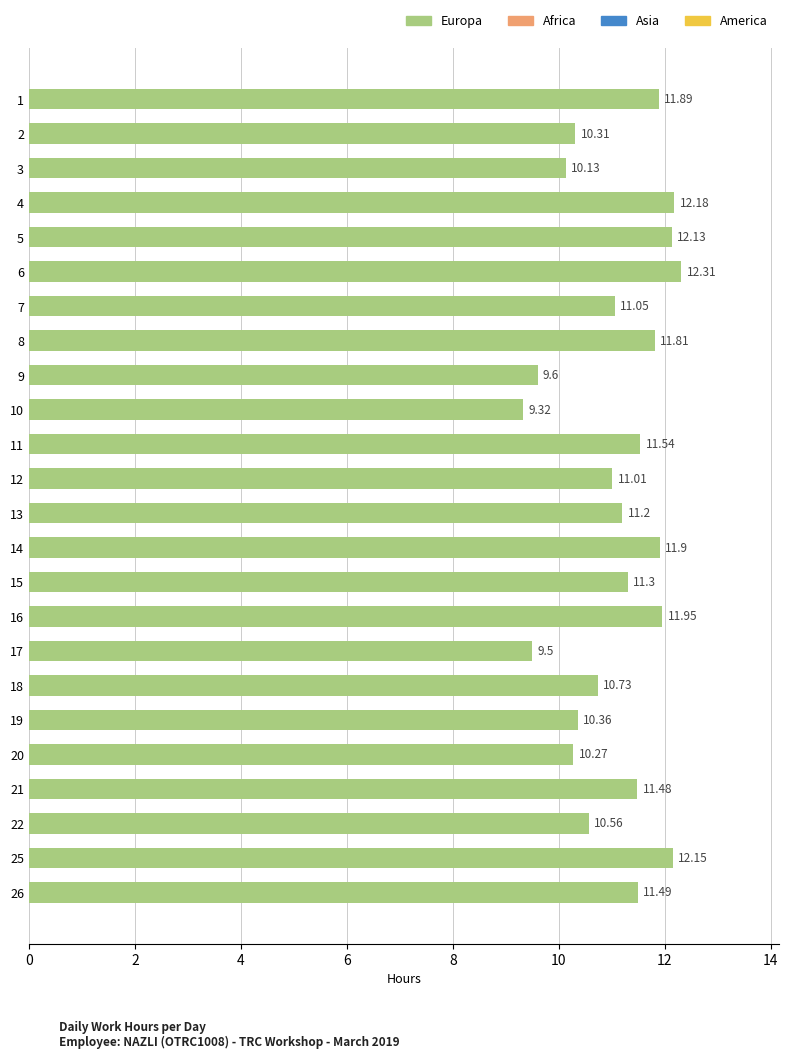

How many bars are there in total?

24